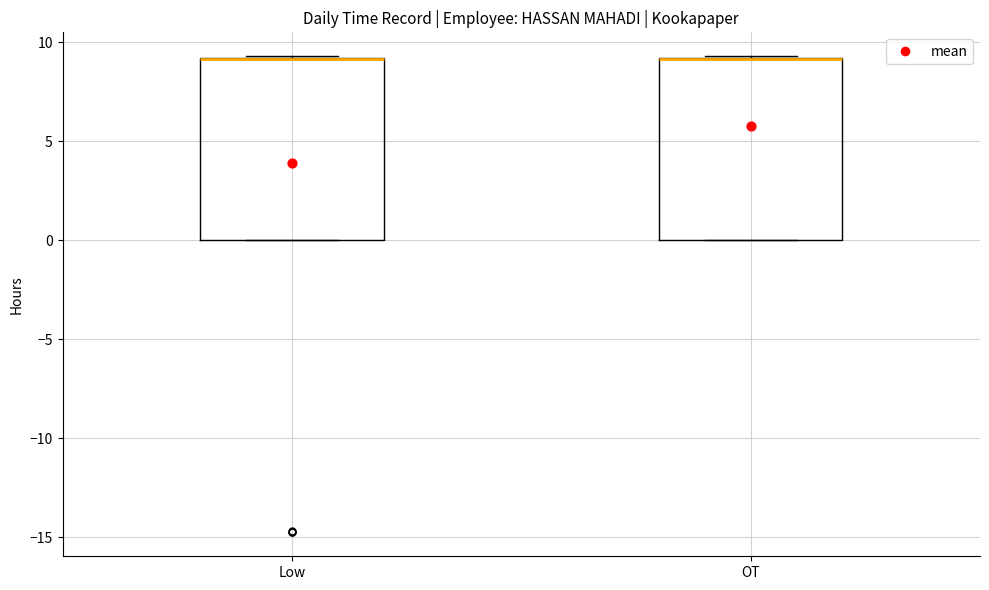

Where is the lower edge of the box for OT on the y-axis? The values are not printed on the chart, so give them approximately, as read against the axis.

0.0